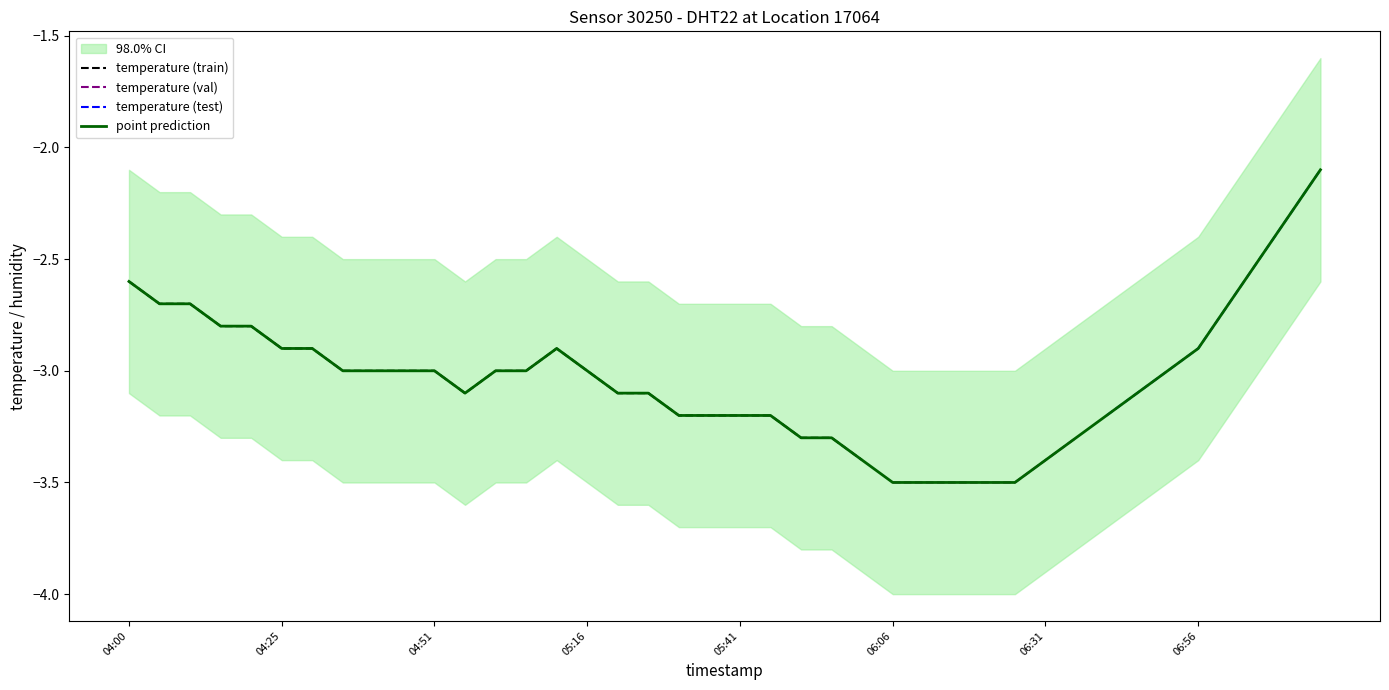

Where is the first local minimum?

04:56